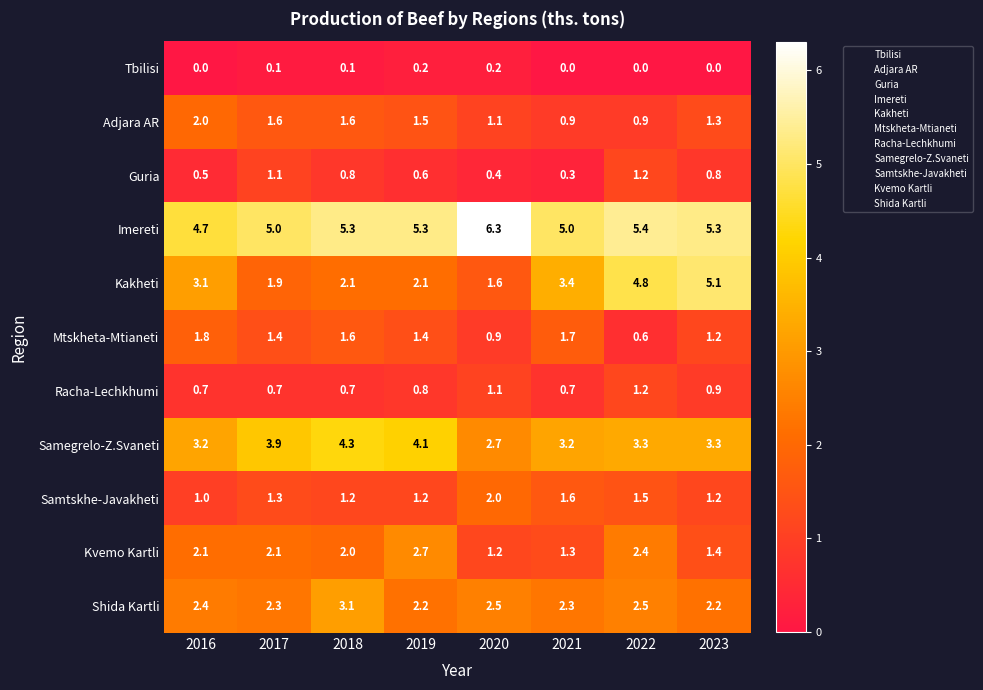

Where is Mtskheta-Mtianeti nearest to the value 1?

2020